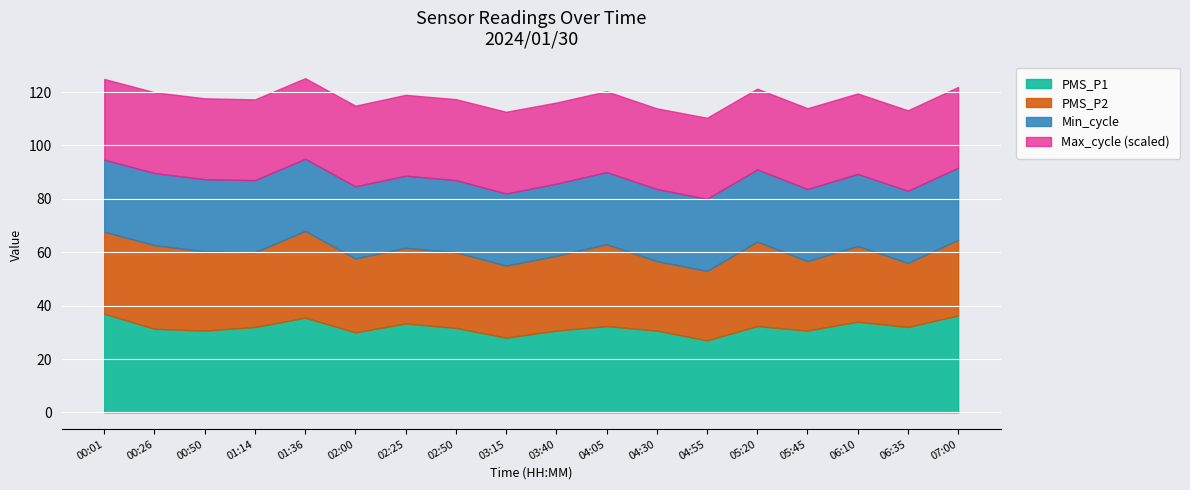

True or false: PMS_P2 and PMS_P1 cross at least once.

False